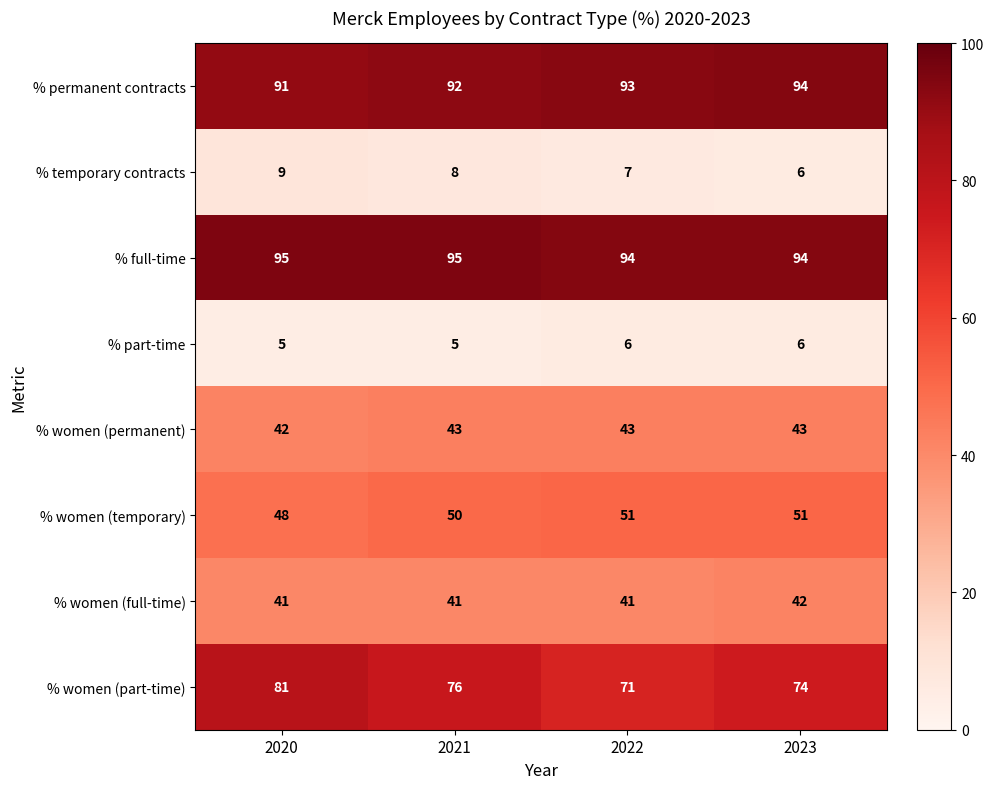

The value of % permanent contracts at 2020 is 91. True or false?

True